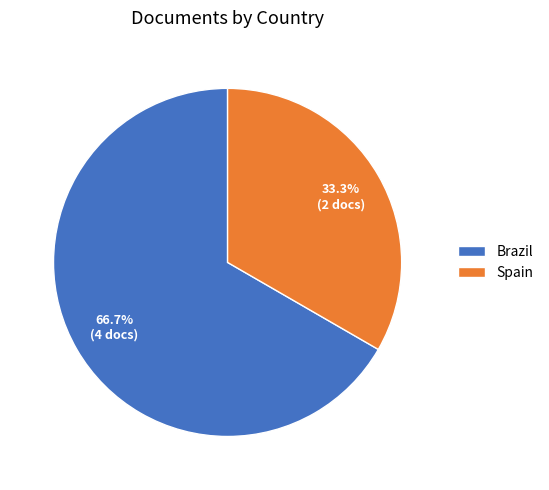

True or false: Brazil accounts for 53% of the total.

False